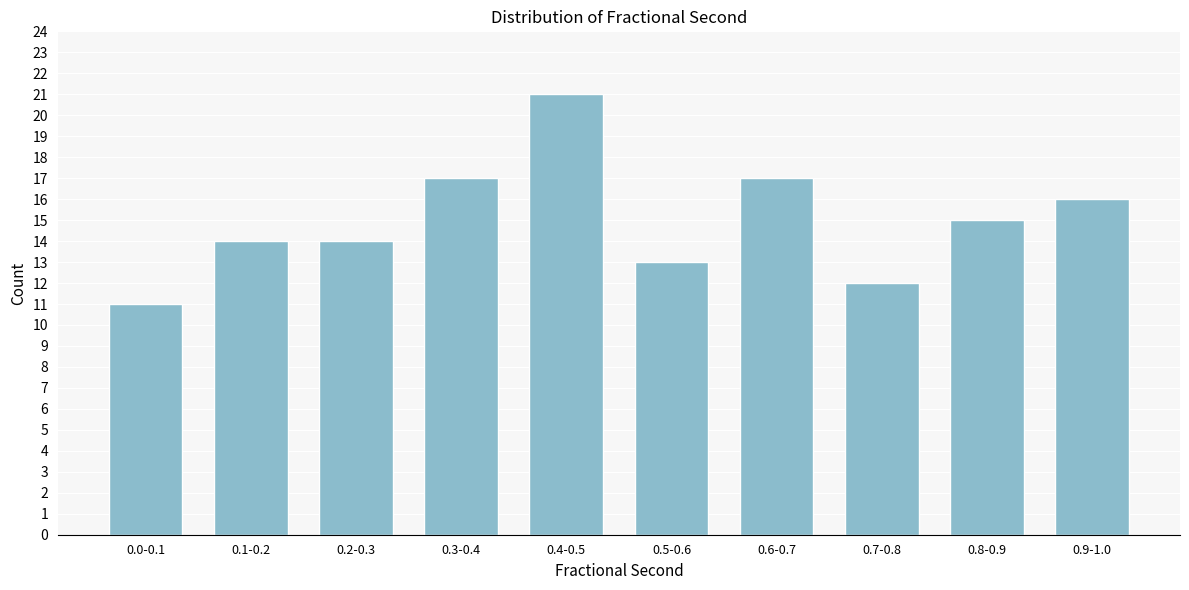

Reading right to left, list all the values displayed in this chart.

16	15	12	17	13	21	17	14	14	11